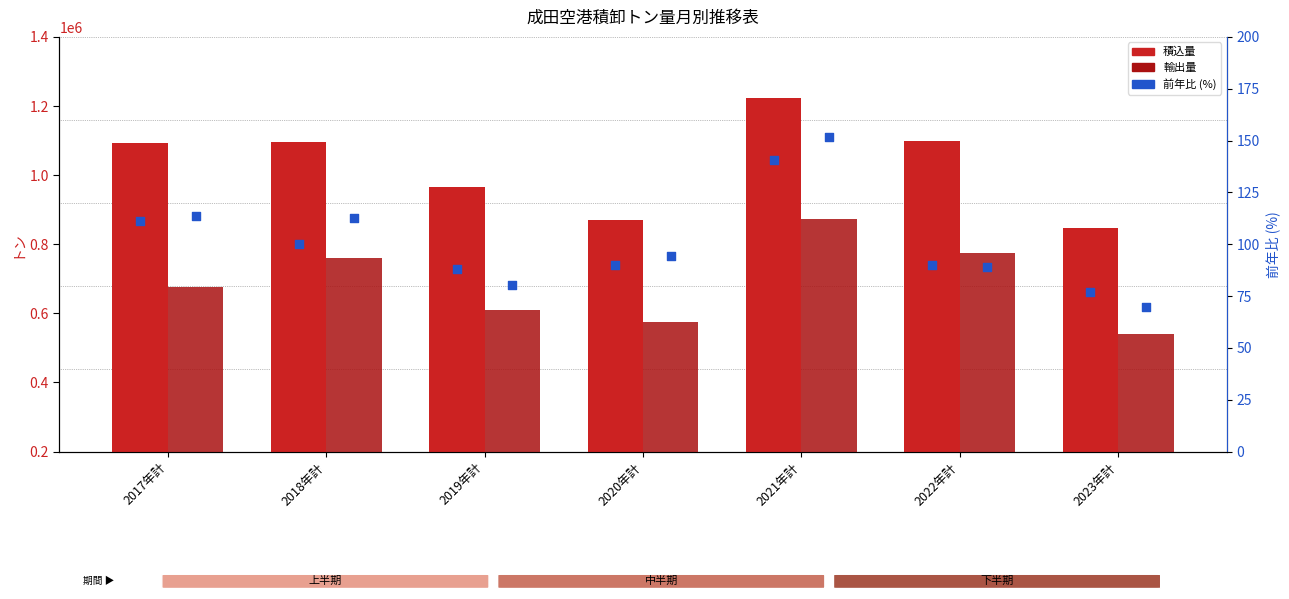

Which series has the largest total across all categories?

積込量